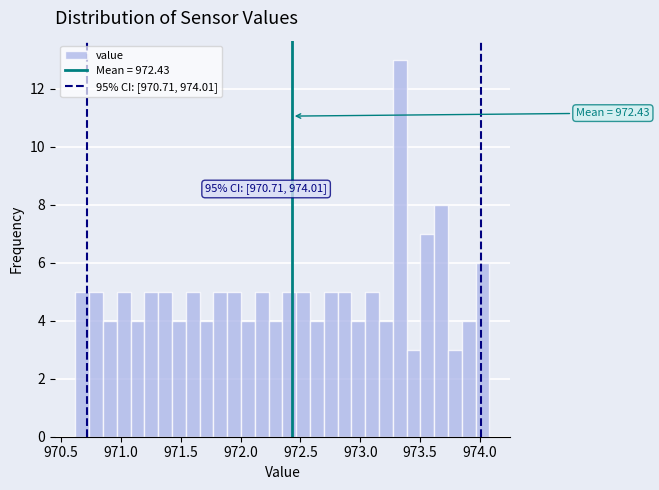

Around what value on the x-axis is the tallest bar? Give the approximate position of its centre, as read against the axis.

973.35